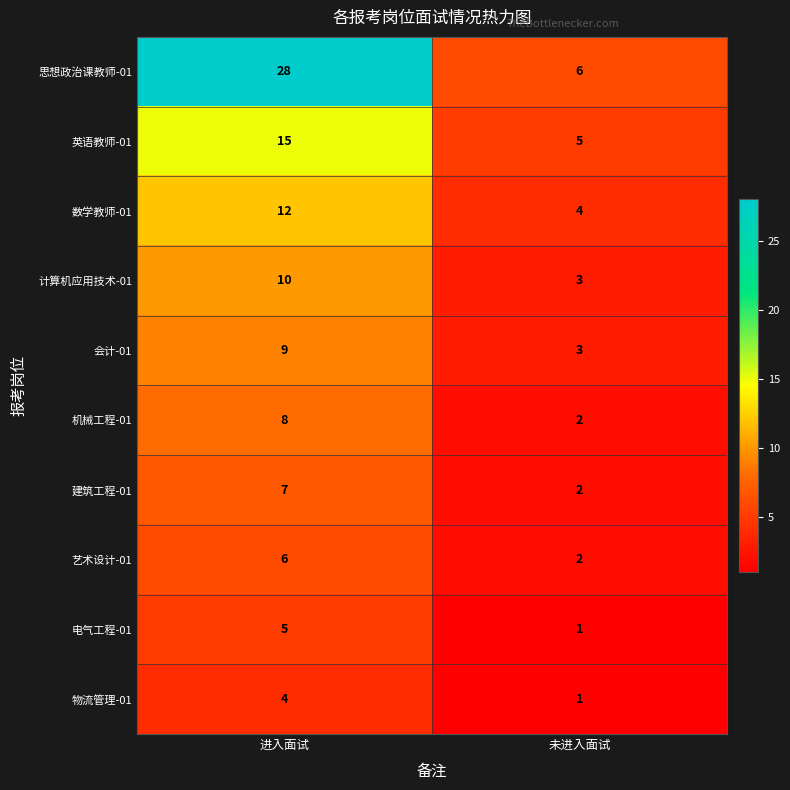

Where is 物流管理-01 nearest to the value 2?

未进入面试